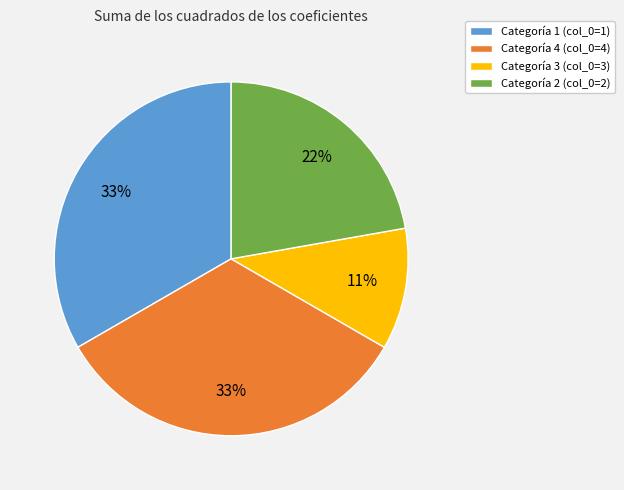

Does any single category account for the majority?

No